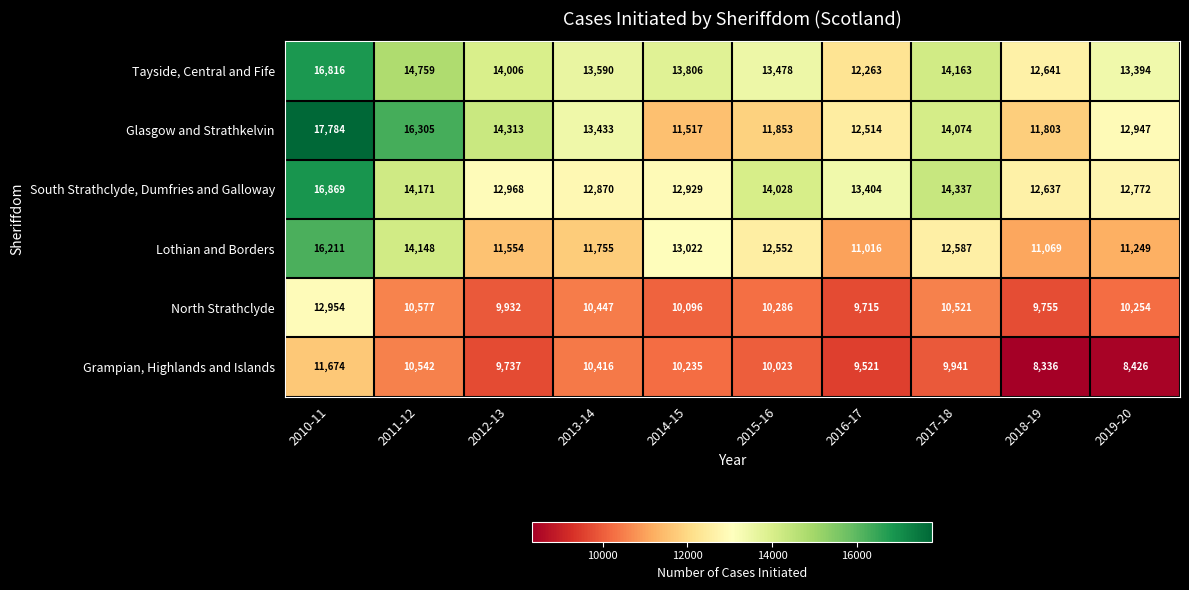

What is the difference between the highest and lowest values at 2011-12?

5763